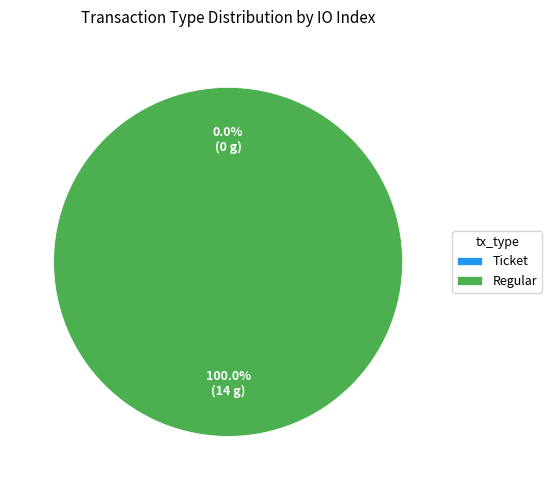

How many segments does this pie chart have?

2